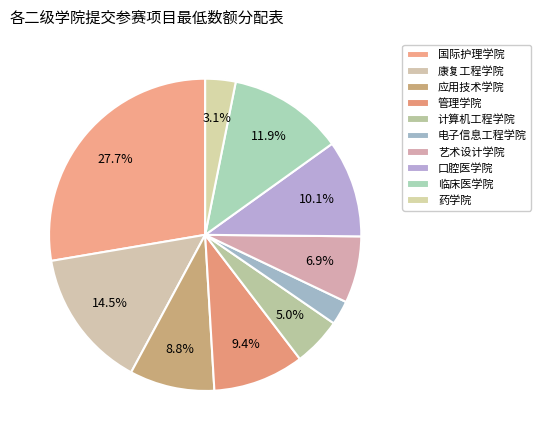

Does 电子信息工程学院 represent more than half of the total?

No